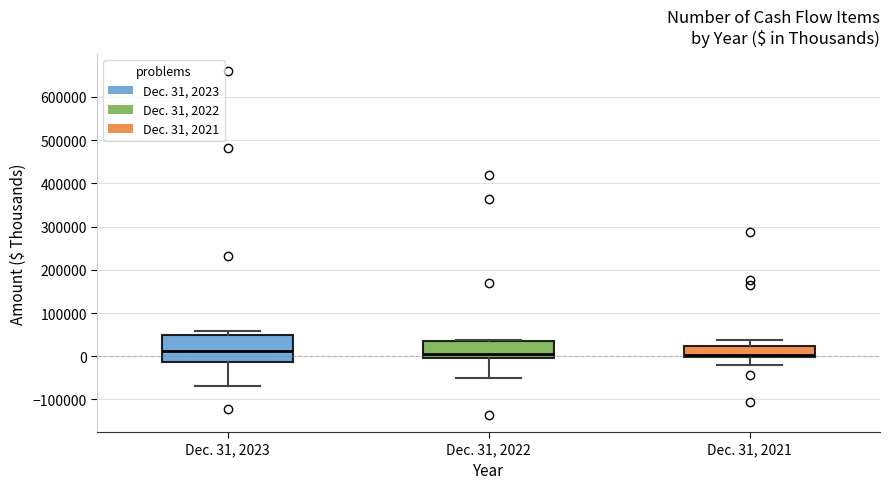

Reading left to right, read every box against the y-axis: the position of its median line, the range the box covers, and the ends of its whiskers. The values are not printed on the chart, so give them approximately, as read against the axis.

Dec. 31, 2023: median 10000, box -10000 to 50000, whiskers -70000 to 60000
Dec. 31, 2022: median 0, box -10000 to 30000, whiskers -50000 to 40000
Dec. 31, 2021: median 0 (just above the box's lower edge), box 0 to 20000, whiskers -20000 to 40000